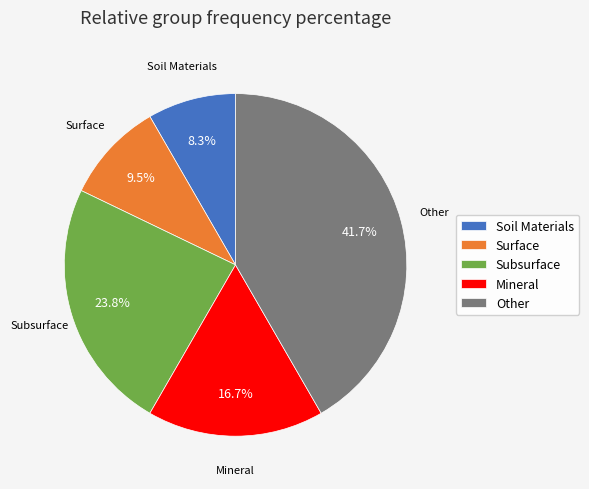

What is the largest slice in the pie chart?

Other